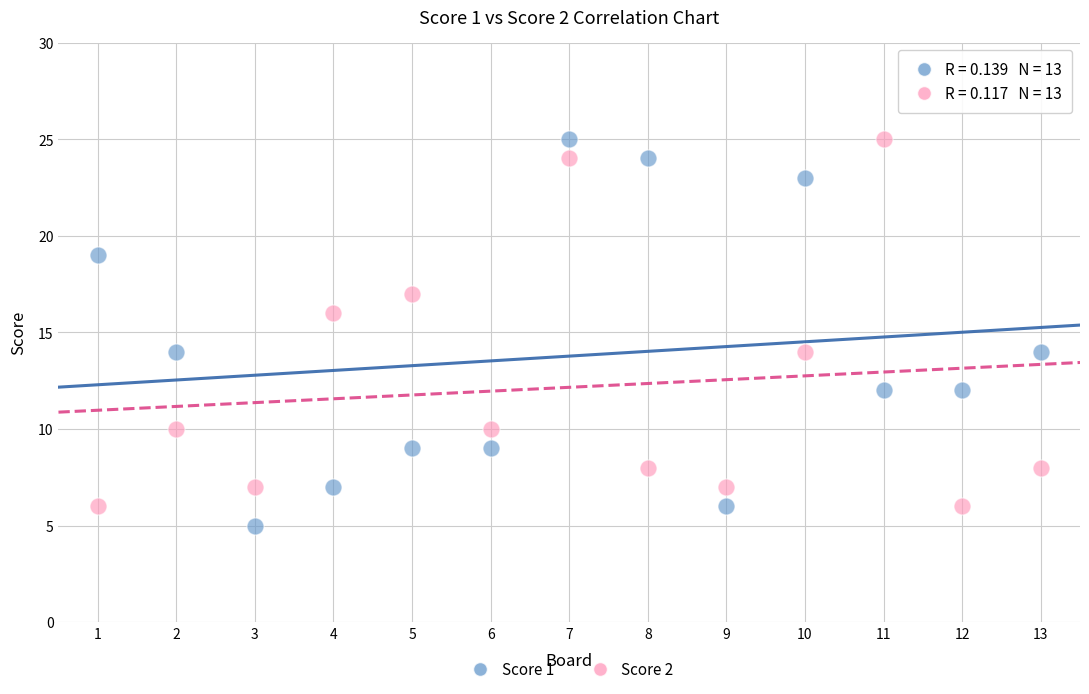

Which series reaches the minimum Y coordinate?

Score 1